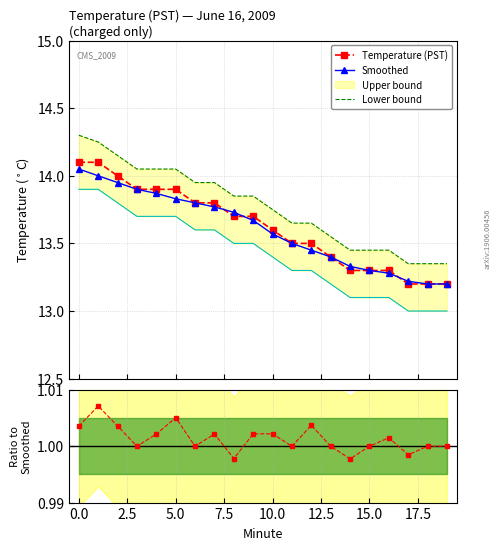

True or false: Lower bound and Smoothed intersect in this chart.

False